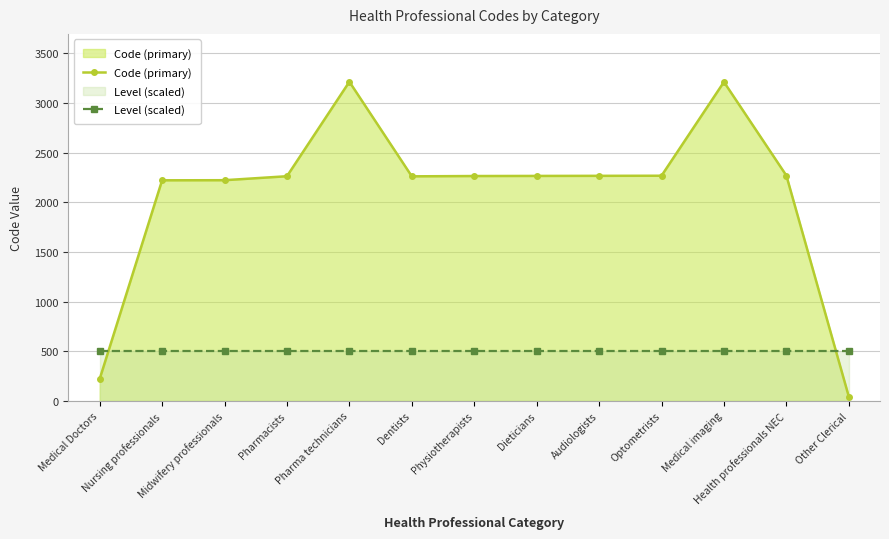

What is the maximum value shown in the chart?

3213